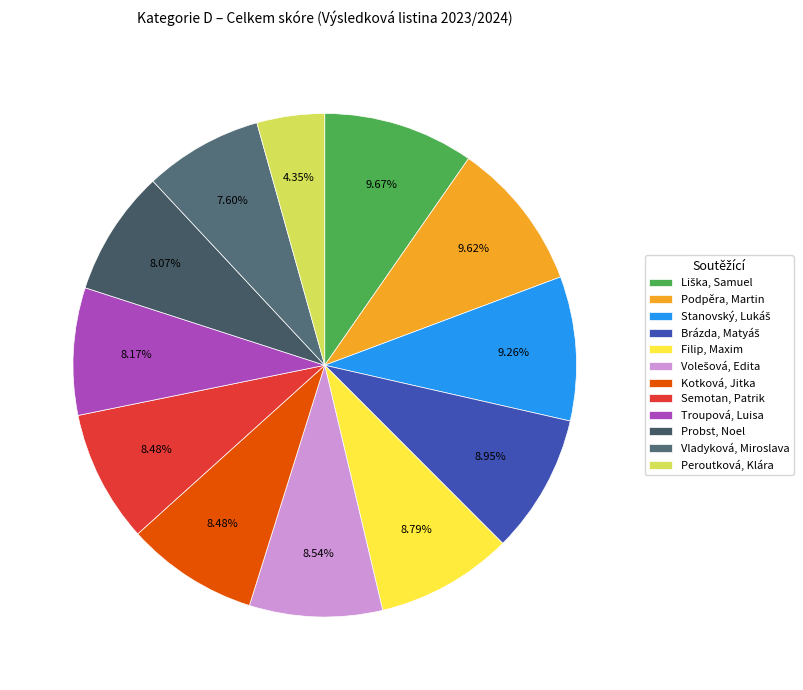

Is there any slice that represents more than half of the pie?

No